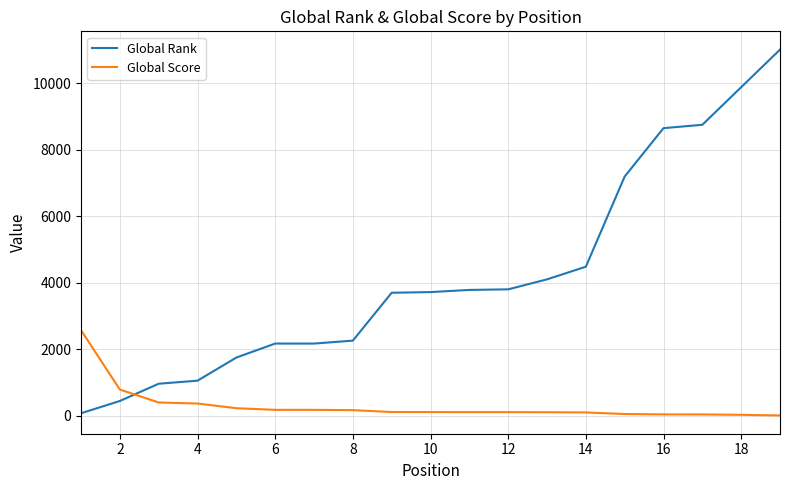

After their last crossing, which series has the higher values: Global Score or Global Rank?

Global Rank